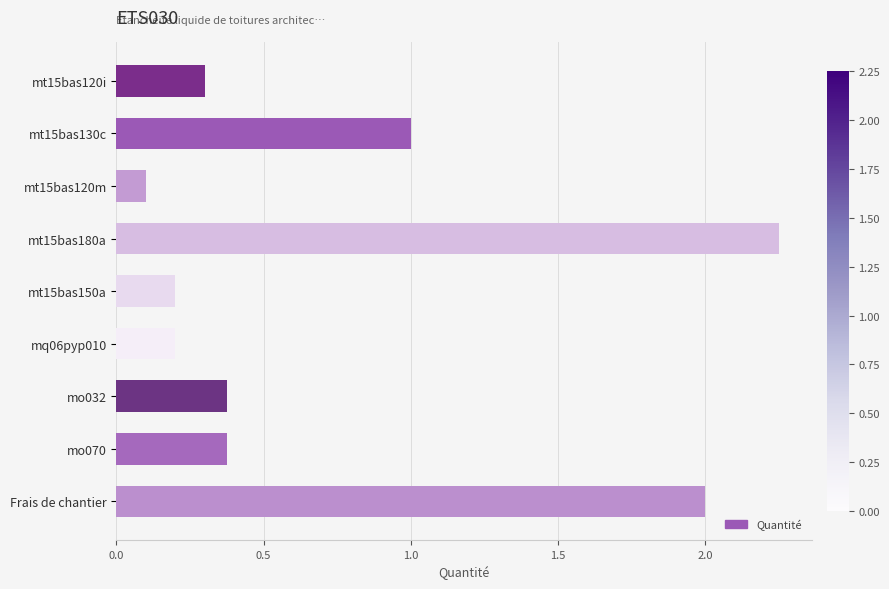

Does the chart contain stacked bars?

No